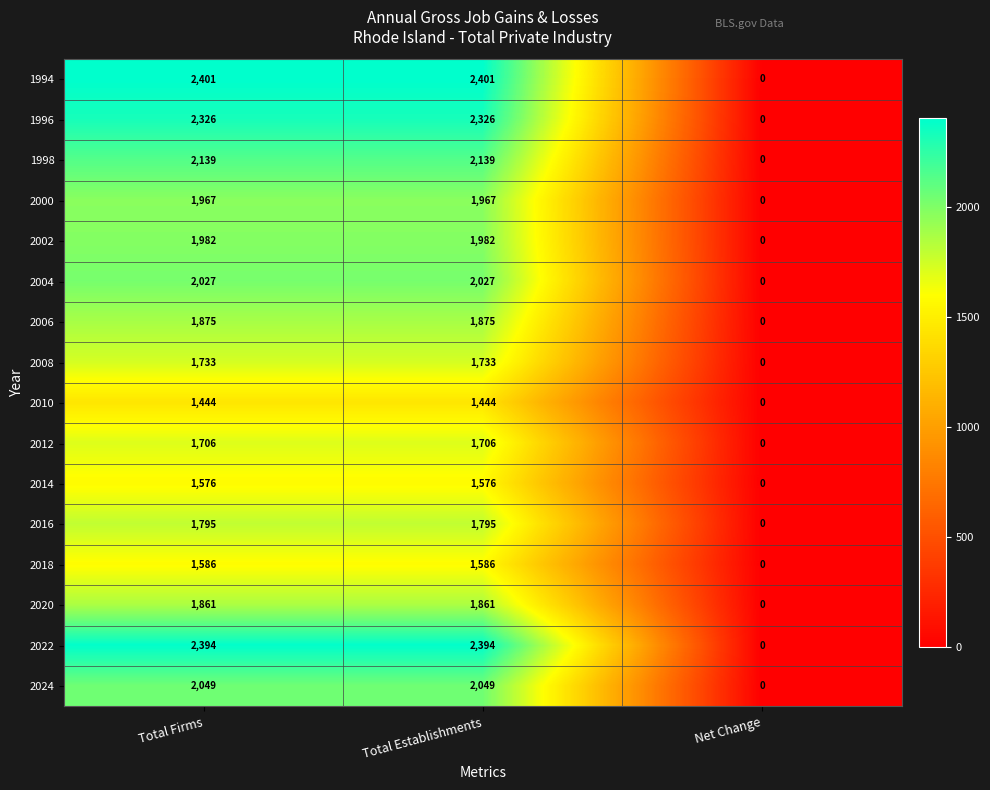

Which series has the largest range (max minus min)?

1994